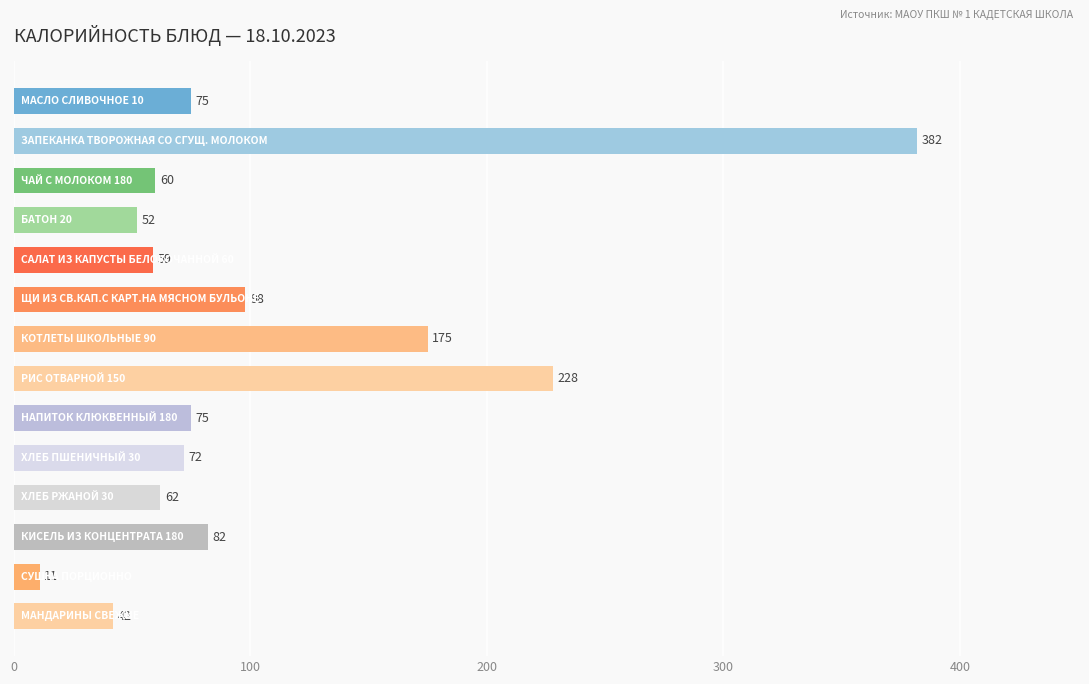

What is the smallest value displayed?

11